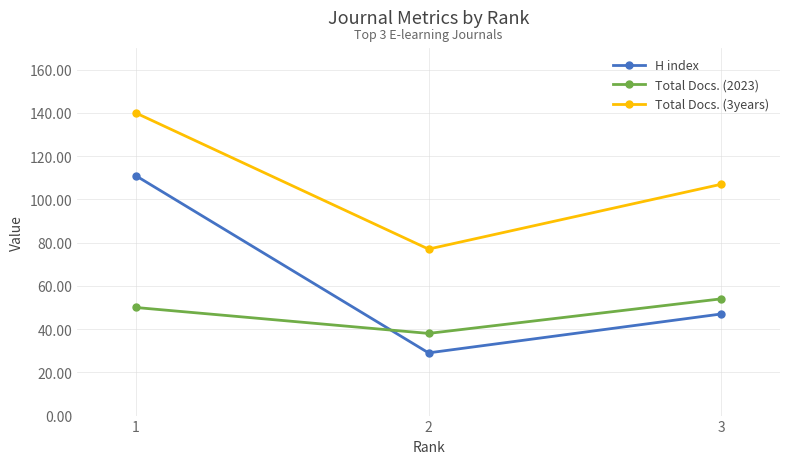

At which label does H index reach its minimum?

2